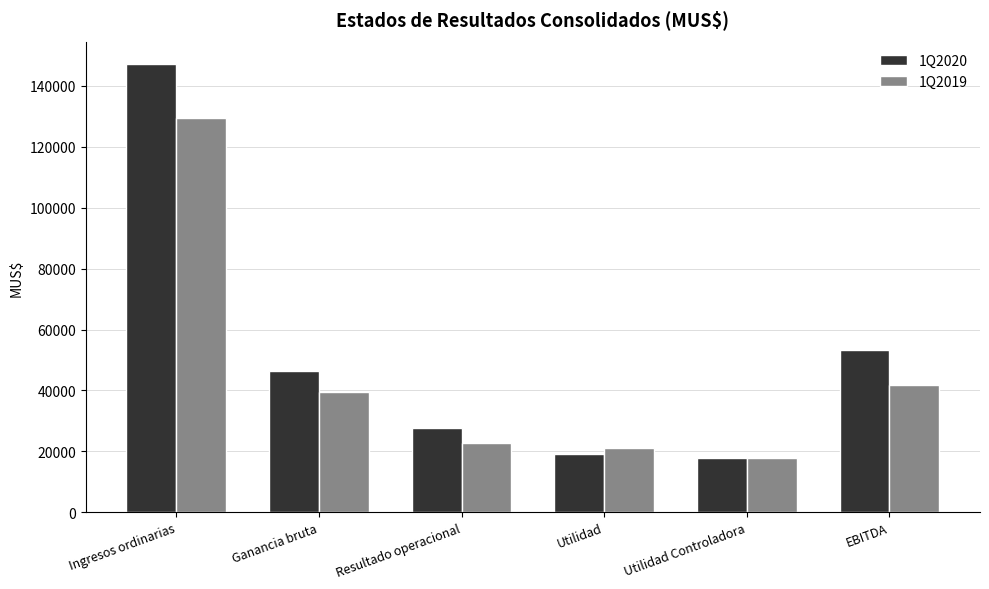

List the series in order of their peak value, highest first.

1Q2020, 1Q2019